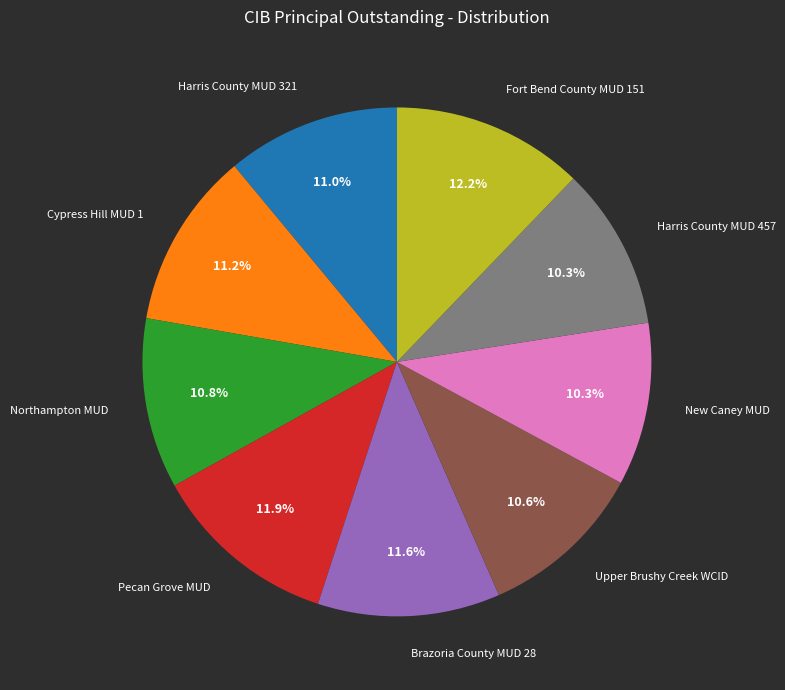

To the nearest percent, what portion does Harris County MUD 321 represent?

11%